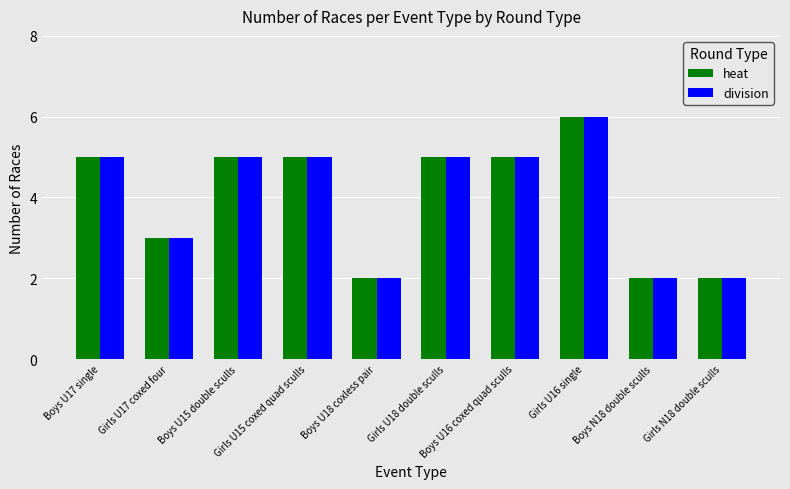

How many groups of bars are there?

10